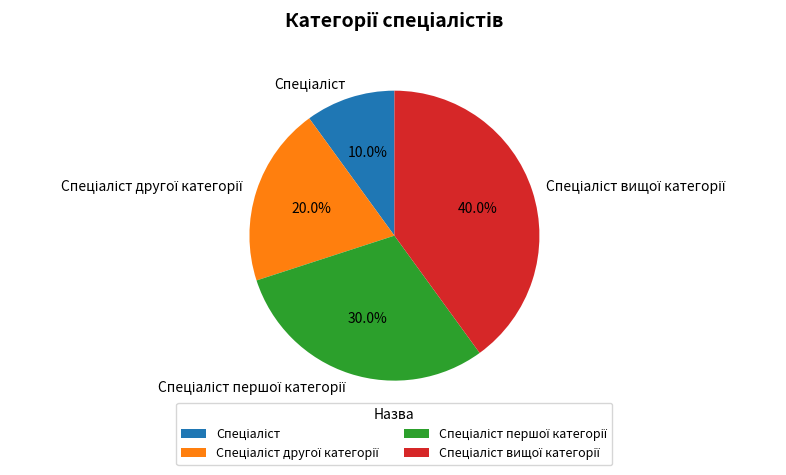

Is there any slice that represents more than half of the pie?

No